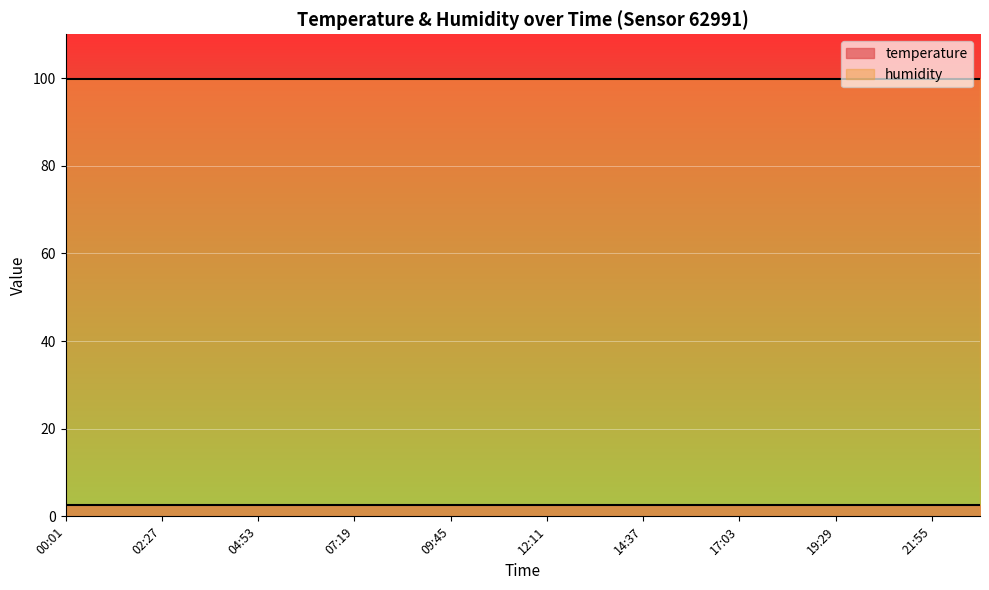

What are all the series names shown in the legend?

temperature, humidity